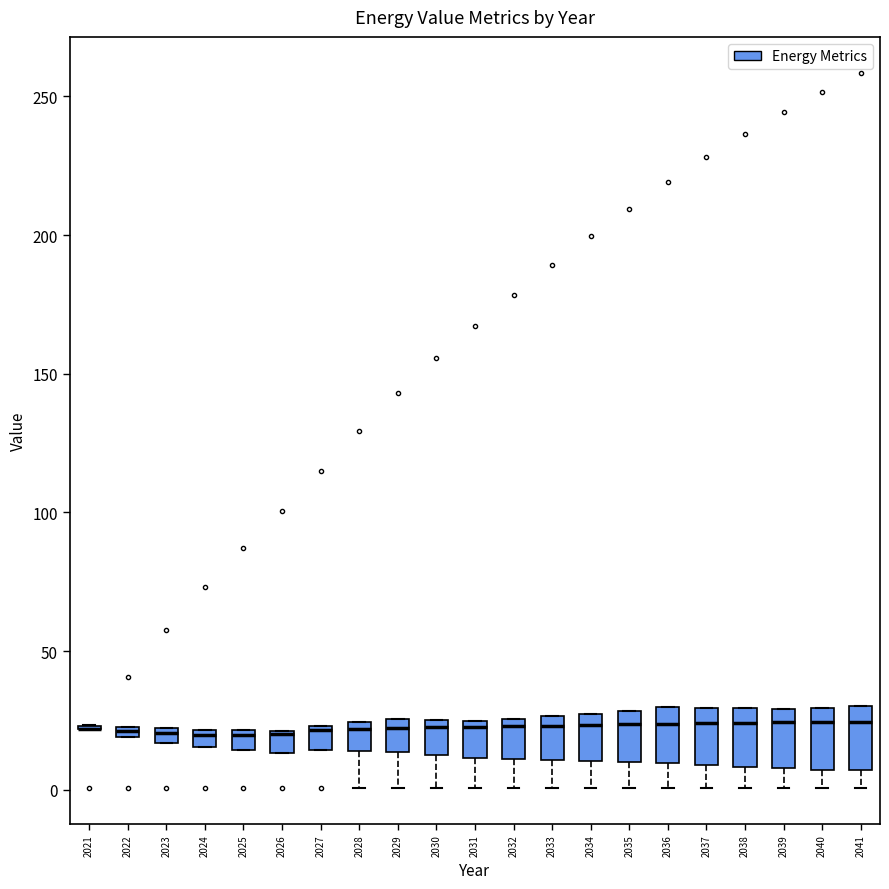

Where is the lower edge of the box at x = 2026 on the y-axis? The values are not printed on the chart, so give them approximately, as read against the axis.

15